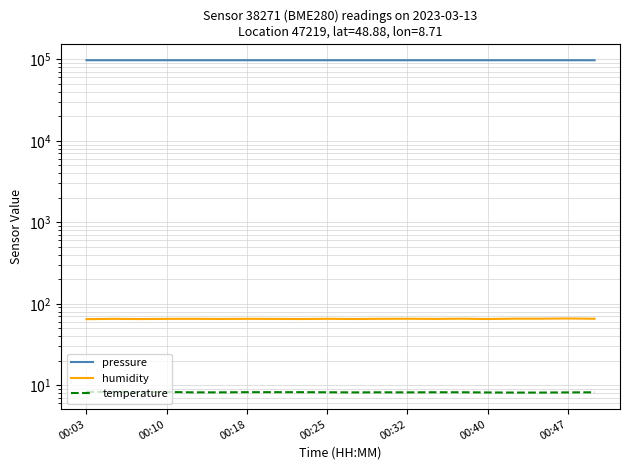

How many values in the pressure series are below 97458?

10